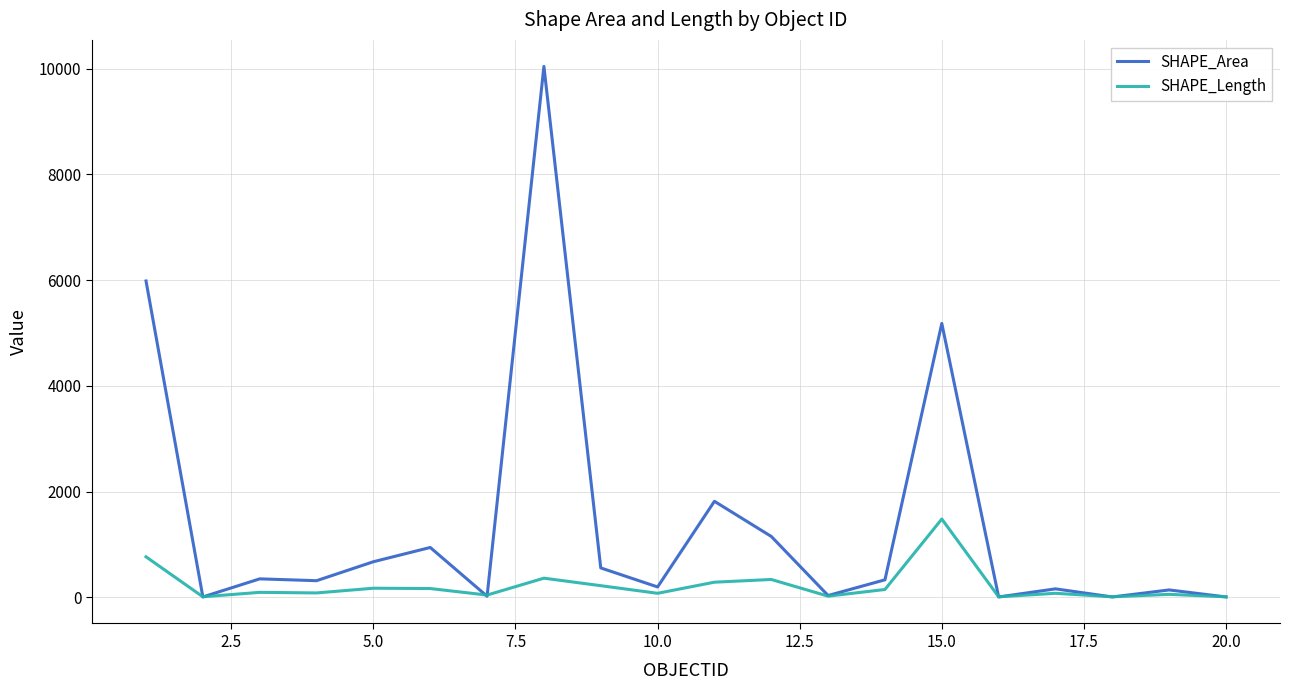

Which series has the largest range (max minus min)?

SHAPE_Area